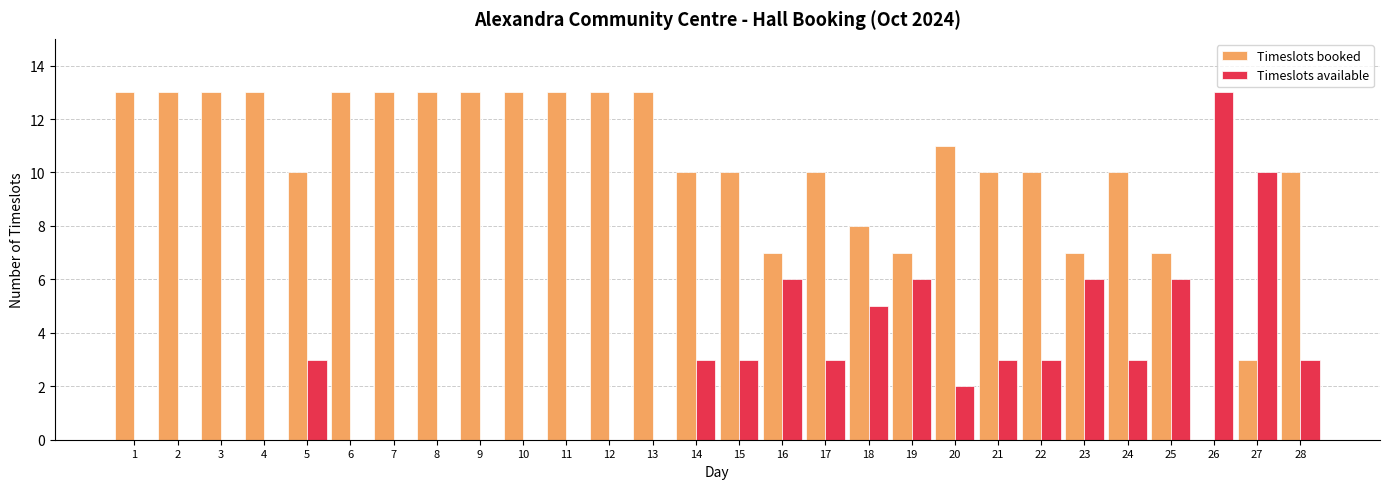

Reading right to left, transcribe all the data shown in this chart.

Timeslots booked: 10	3	0	7	10	7	10	10	11	7	8	10	7	10	10	13	13	13	13	13	13	13	13	10	13	13	13	13
Timeslots available: 3	10	13	6	3	6	3	3	2	6	5	3	6	3	3	0	0	0	0	0	0	0	0	3	0	0	0	0